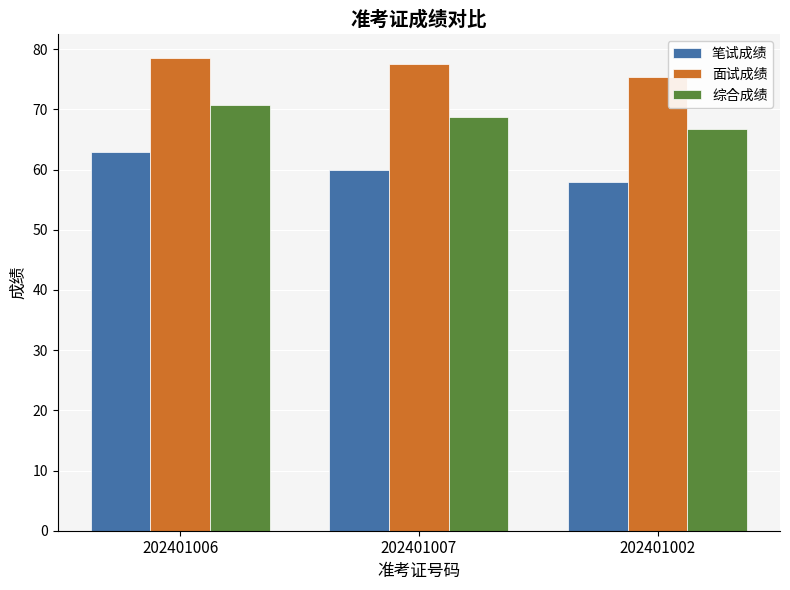

What position from the left is 202401006?

1